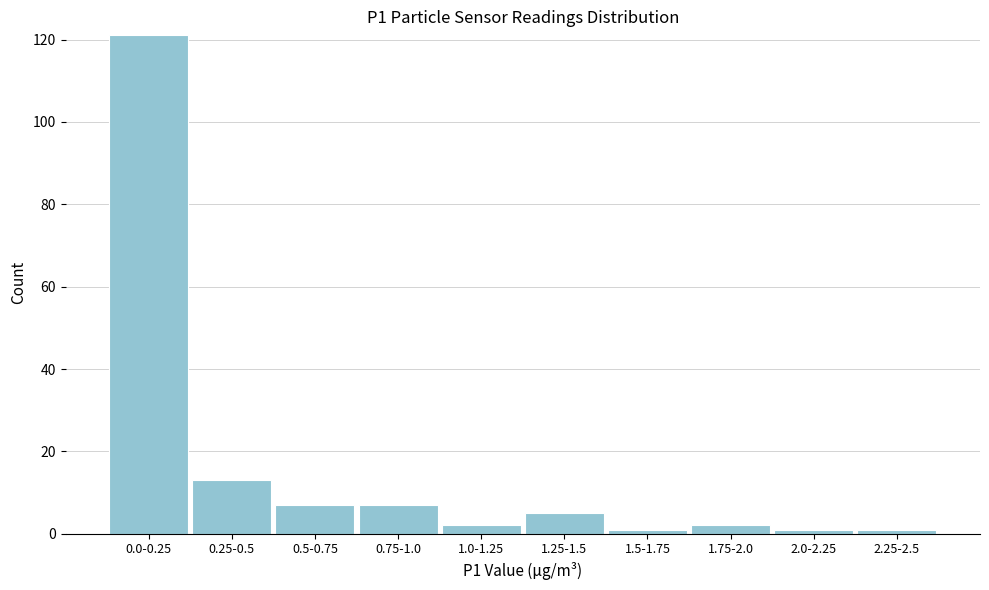

Reading right to left, extract all data points from this chart.

2.25-2.5=1	2.0-2.25=1	1.75-2.0=2	1.5-1.75=1	1.25-1.5=5	1.0-1.25=2	0.75-1.0=7	0.5-0.75=7	0.25-0.5=13	0.0-0.25=121